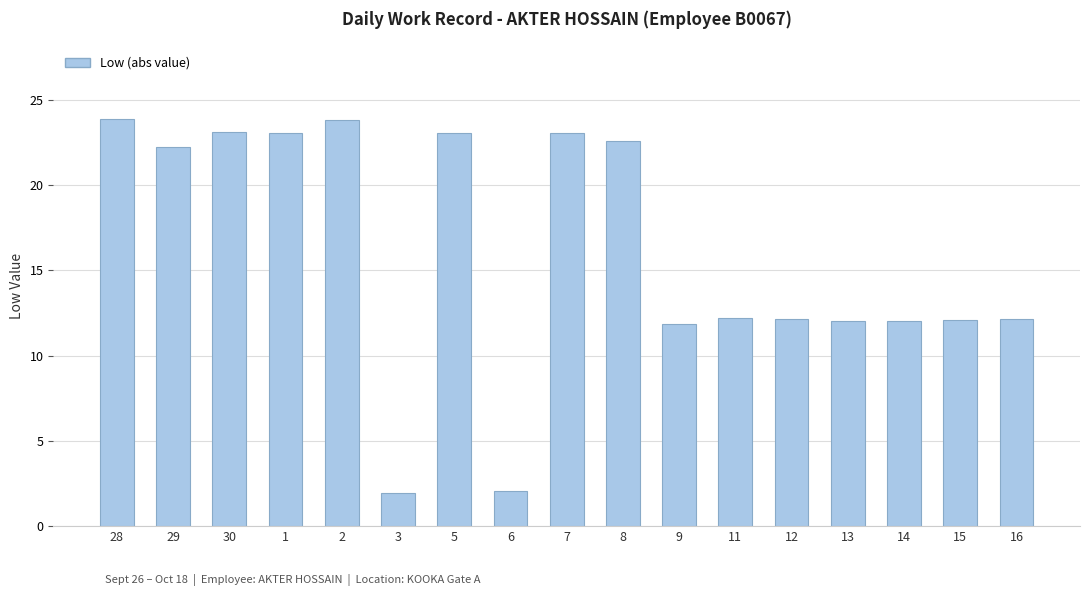

Is it true that the value at 1 is 13.2?

False